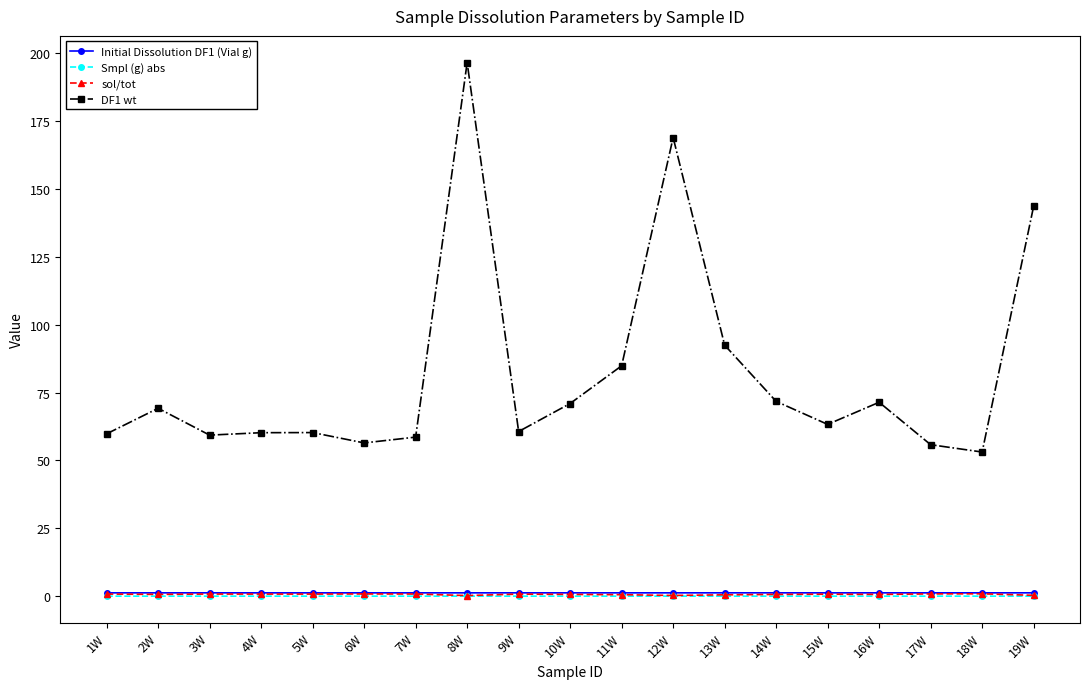

What is the label of the 4th point from the left?

4W